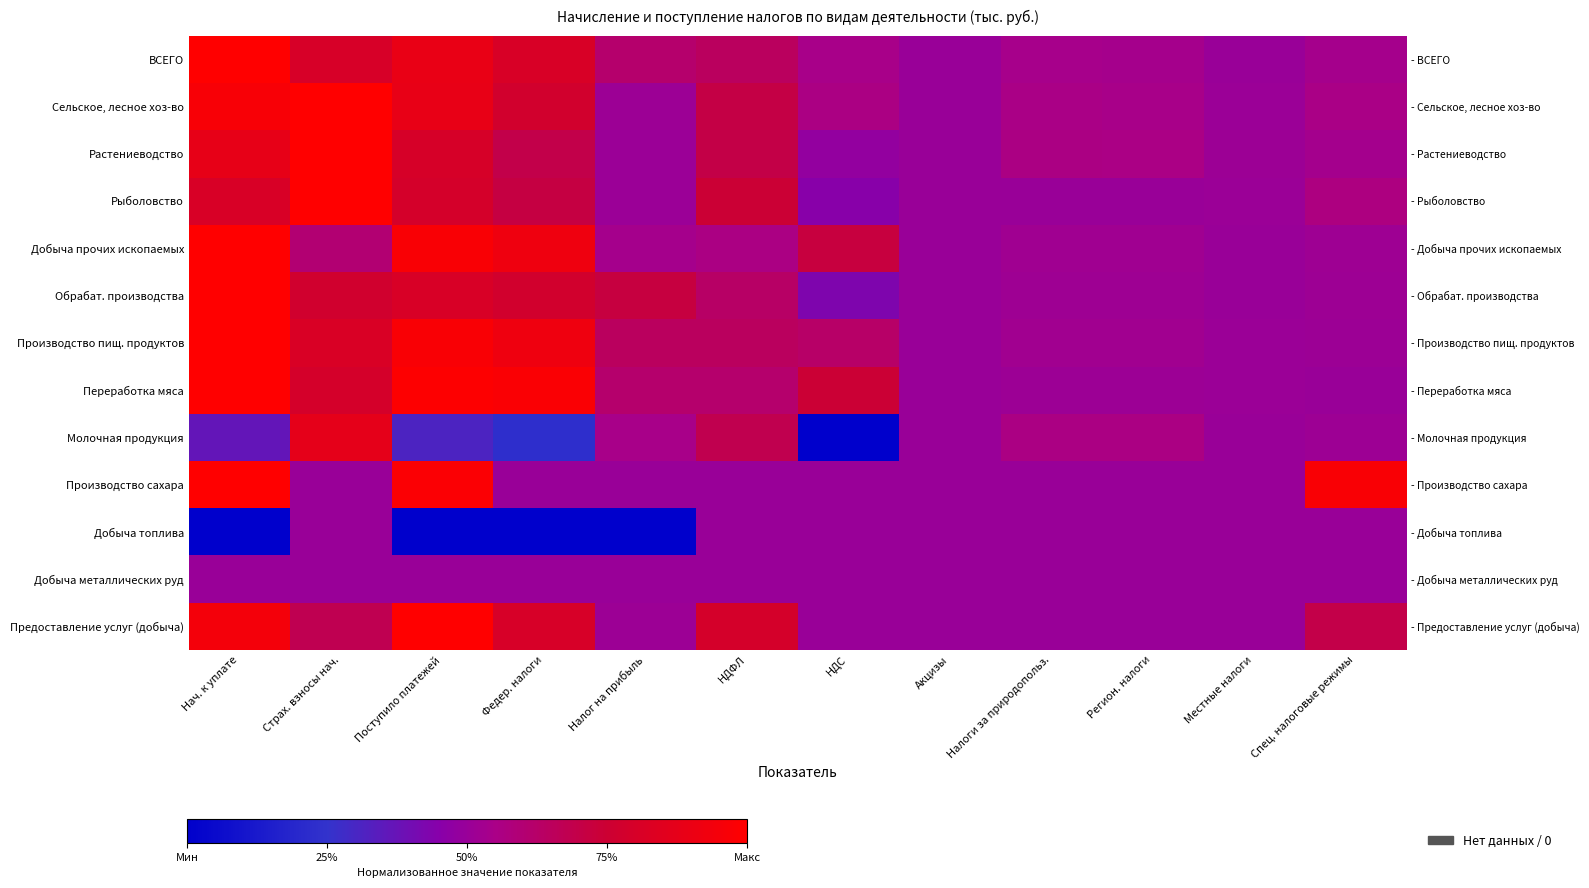

The Растениеводство series shows 0.8 at Поступило платежей. True or false?

True